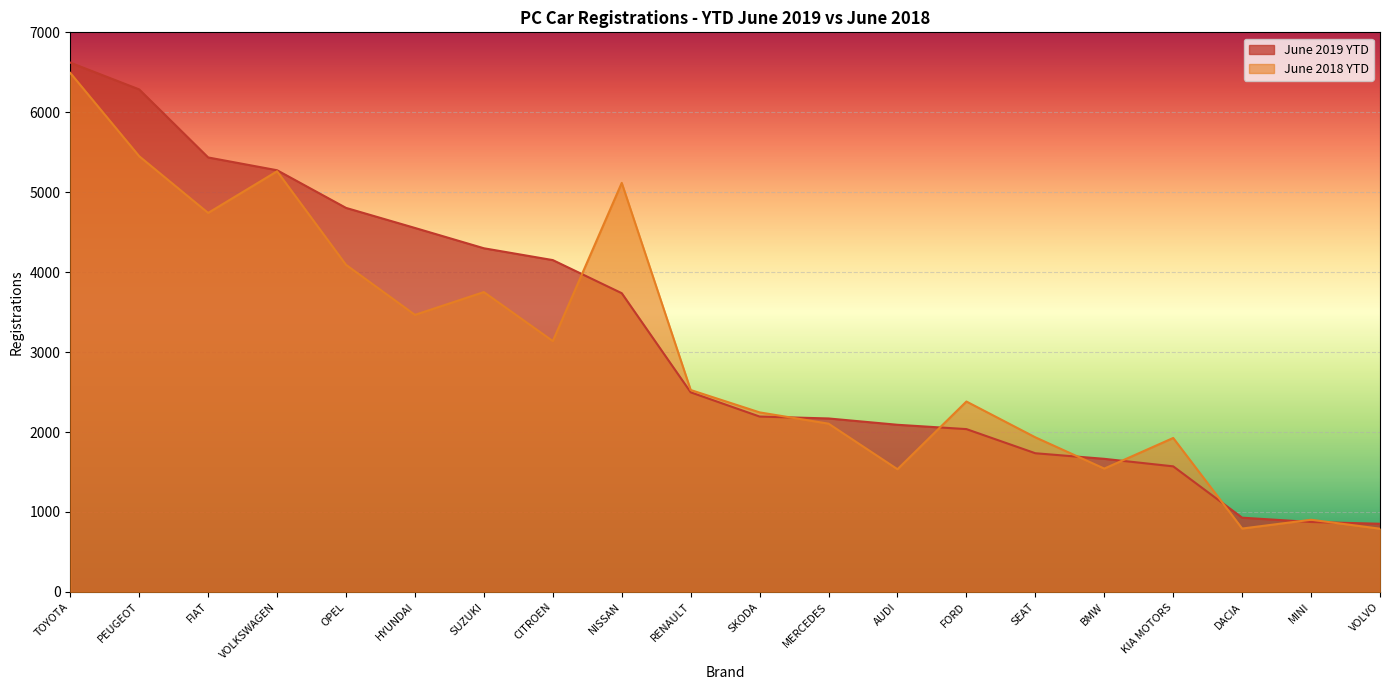

Rank the series by their maximum value, from lowest to highest.

June 2018 YTD, June 2019 YTD